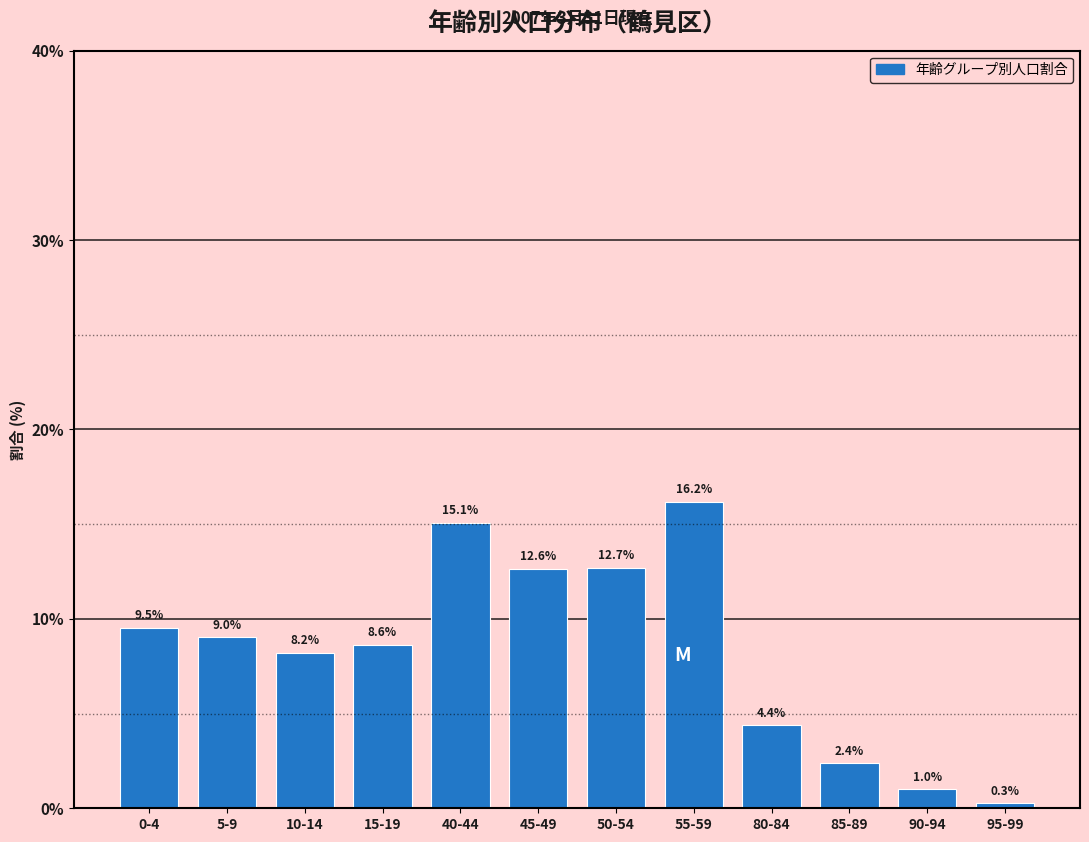

Reading right to left, what are all the values shown in this chart?

95-99=0.3	90-94=1.0	85-89=2.4	80-84=4.4	55-59=16.2	50-54=12.7	45-49=12.6	40-44=15.1	15-19=8.6	10-14=8.2	5-9=9.0	0-4=9.5